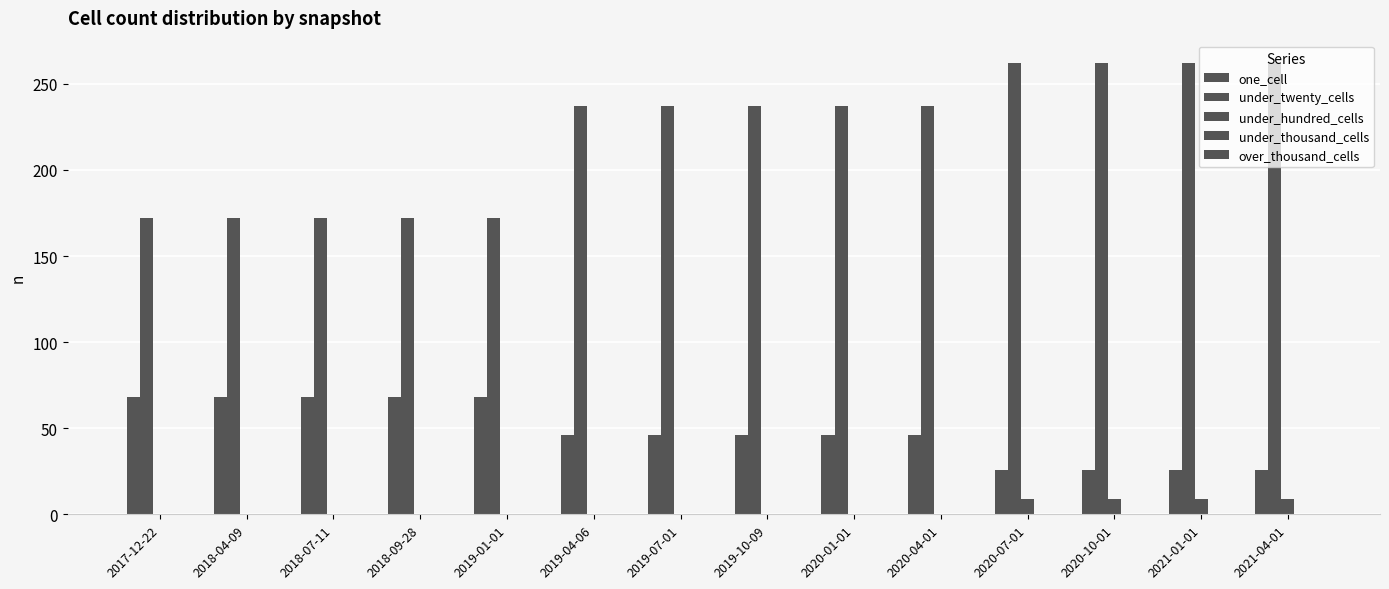

What is the lowest value of the one_cell series?

26